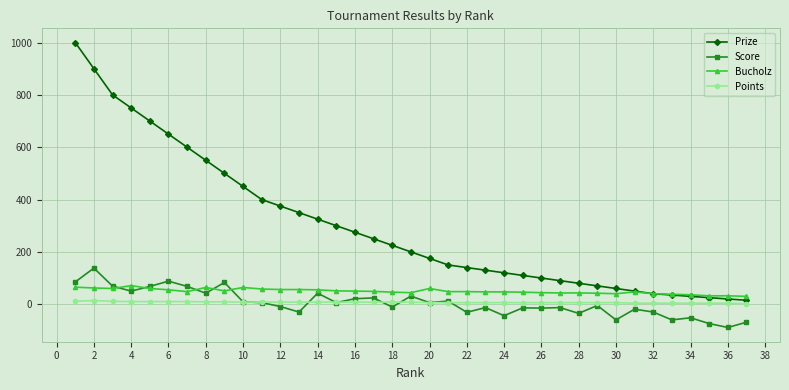

What is the highest value of the Score series?

138